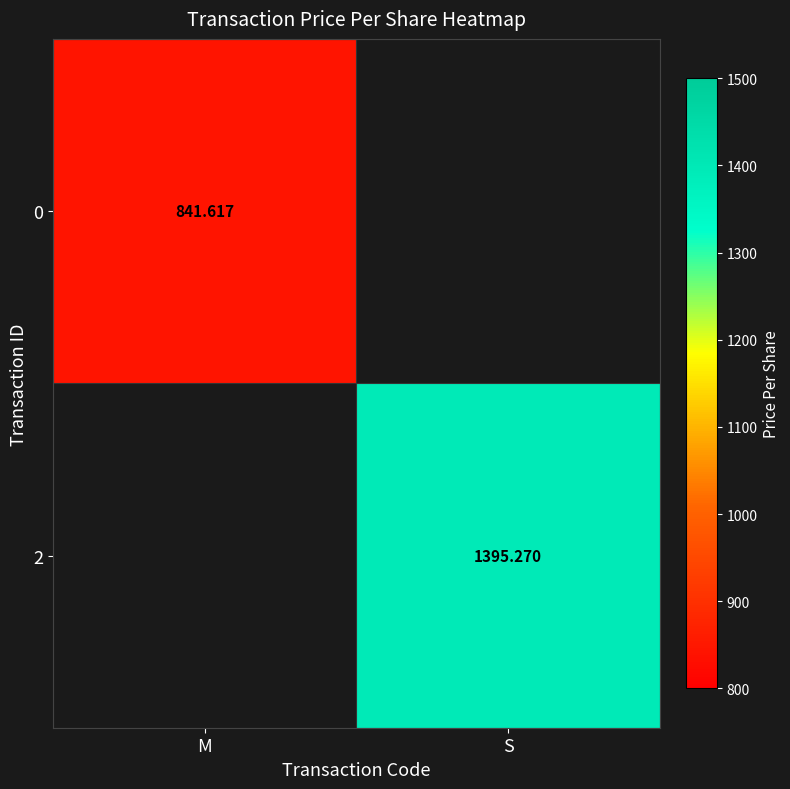

What is the greatest value displayed?

1395.3